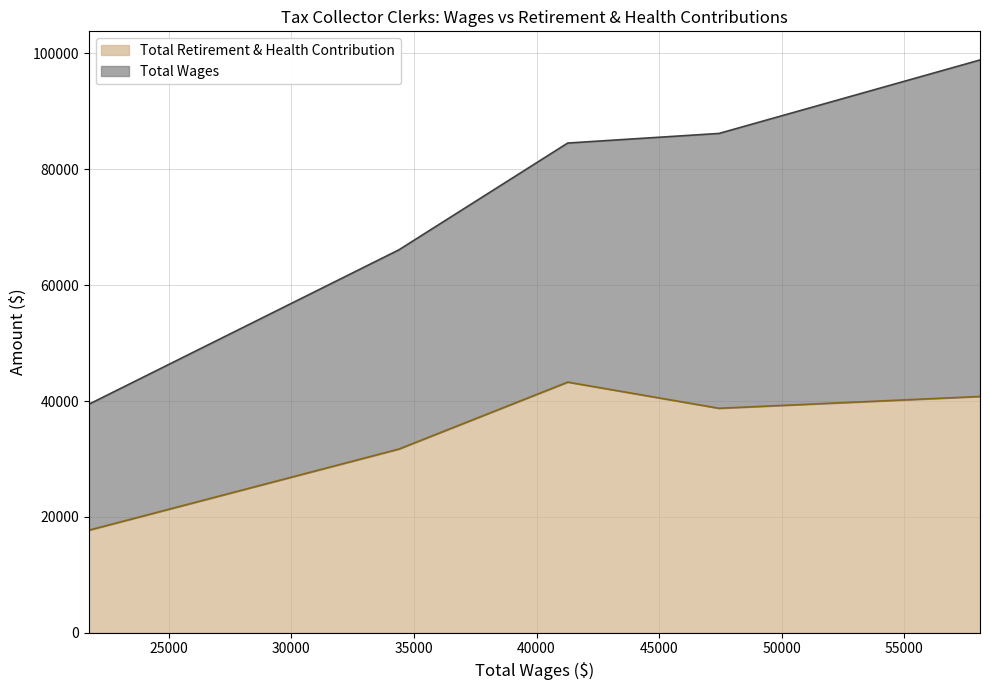

How many points are higher than both their immediate neighbors (excluding endpoints)?

1